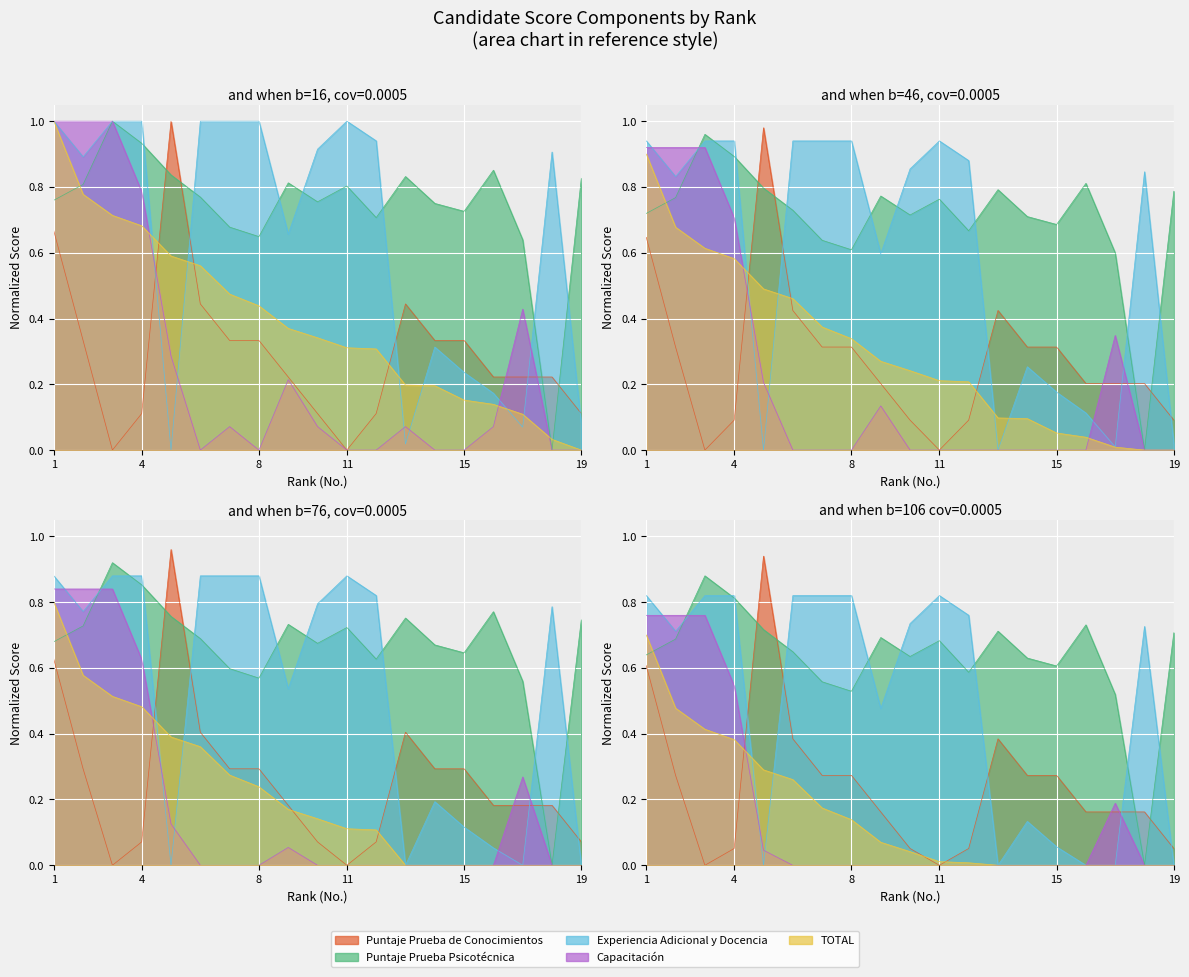

True or false: TOTAL has a value of 0.2 at 11.

False